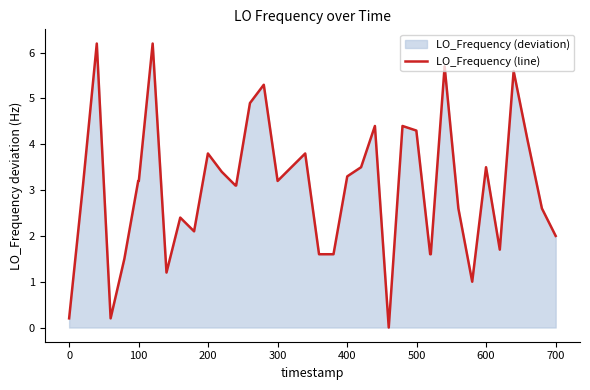

What is the greatest value displayed?

6.2